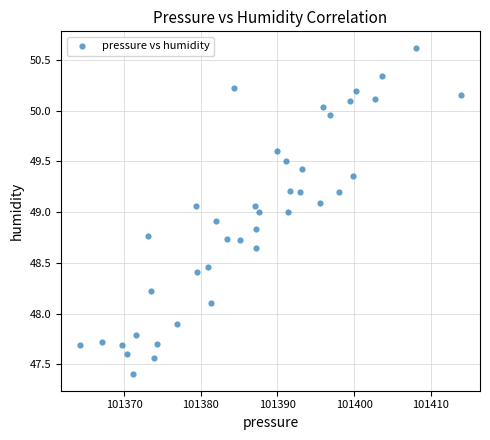

What is the range of X values (max minus min)?

49.6